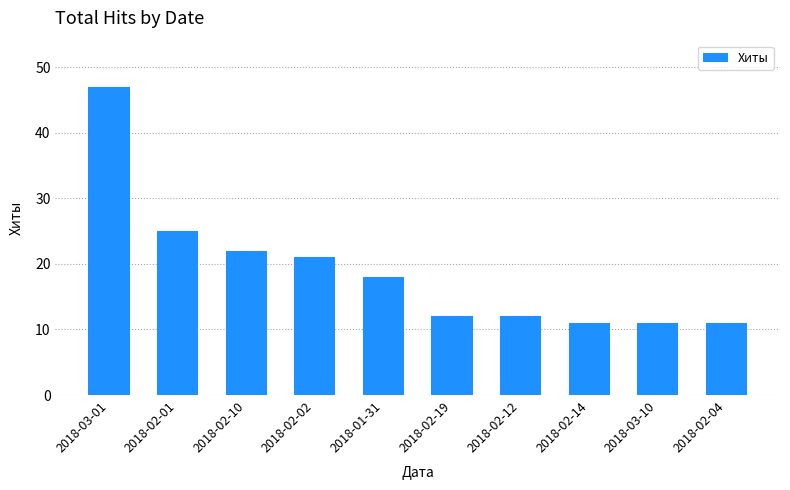

Reading left to right, list all the values displayed in this chart.

2018-03-01=47	2018-02-01=25	2018-02-10=22	2018-02-02=21	2018-01-31=18	2018-02-19=12	2018-02-12=12	2018-02-14=11	2018-03-10=11	2018-02-04=11